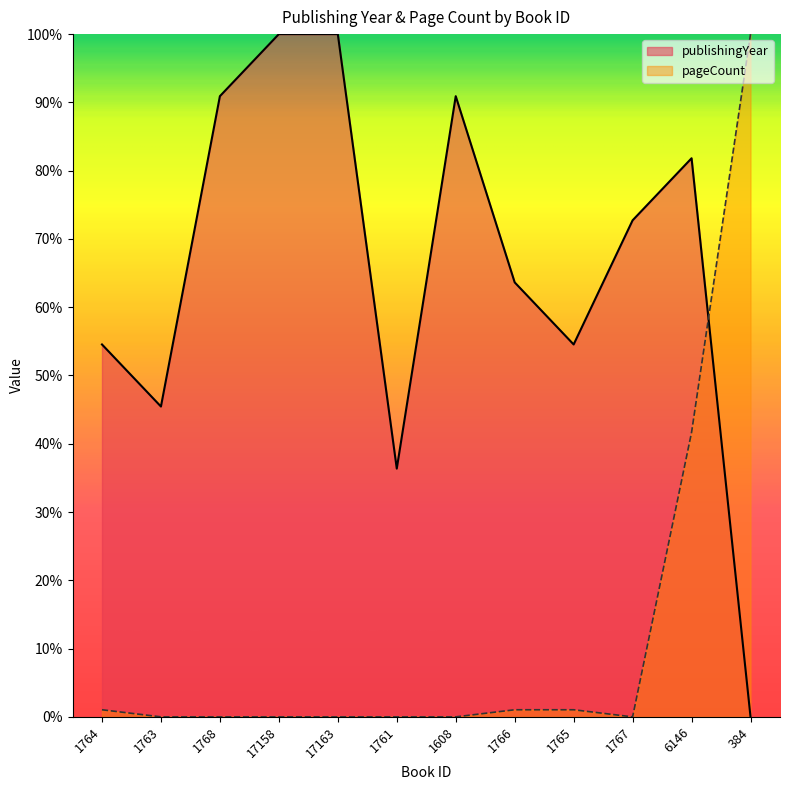

What are all the series names shown in the legend?

publishingYear, pageCount